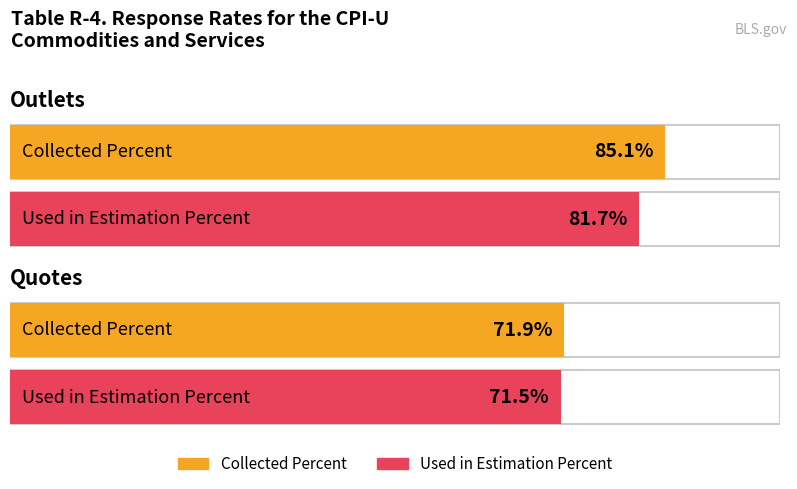

True or false: Collected Percent has a value of 149.7 at Outlets.

False